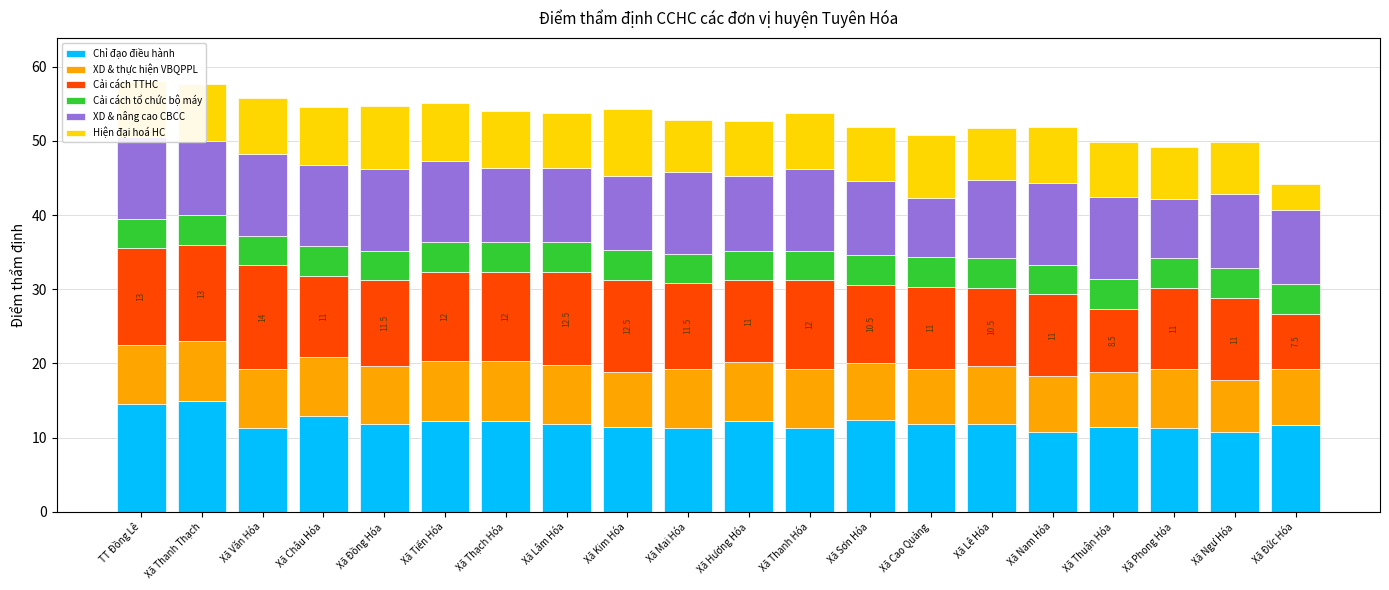

Is it true that Cải cách TTHC equals 8.5 at Xã Thuận Hóa?

True